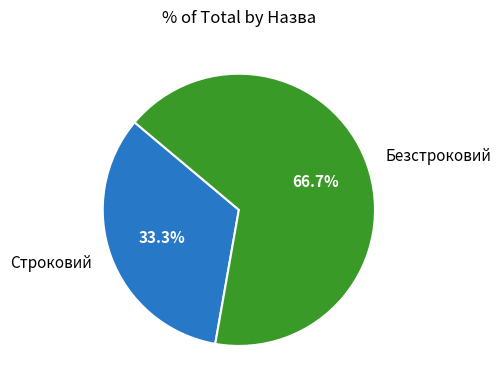

To the nearest percent, what is the average slice percentage?

50%